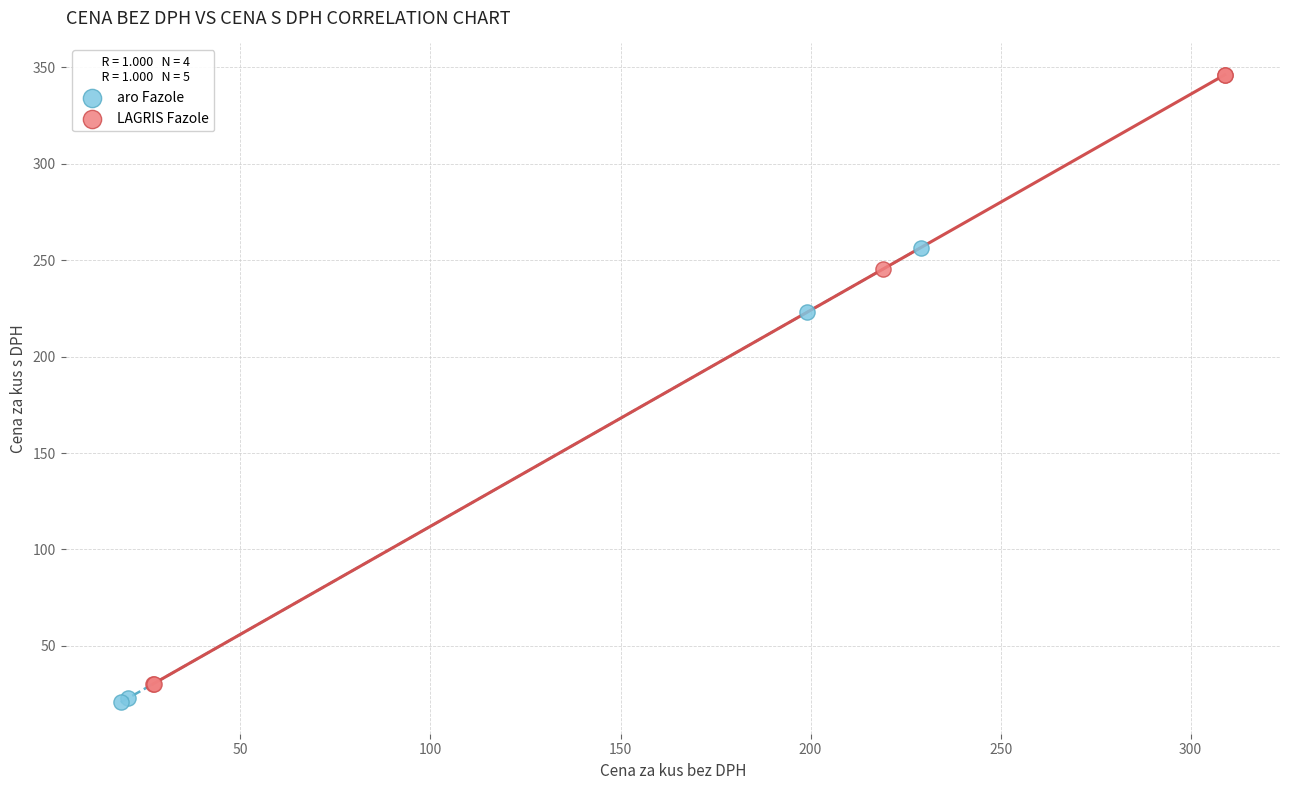

Which series has the widest spread of Y values?

LAGRIS Fazole